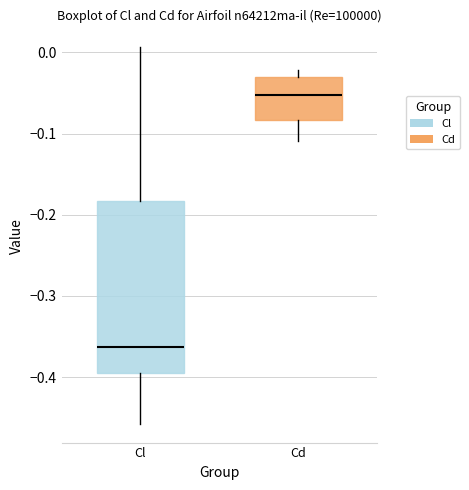

Reading left to right, read every box against the y-axis: the position of its median line, the range the box covers, and the ends of its whiskers. The values are not printed on the chart, so give them approximately, as read against the axis.

Cl: median -0.36, box -0.39 to -0.18, whiskers -0.46 to 0.01
Cd: median -0.05, box -0.08 to -0.03, whiskers -0.11 to -0.02